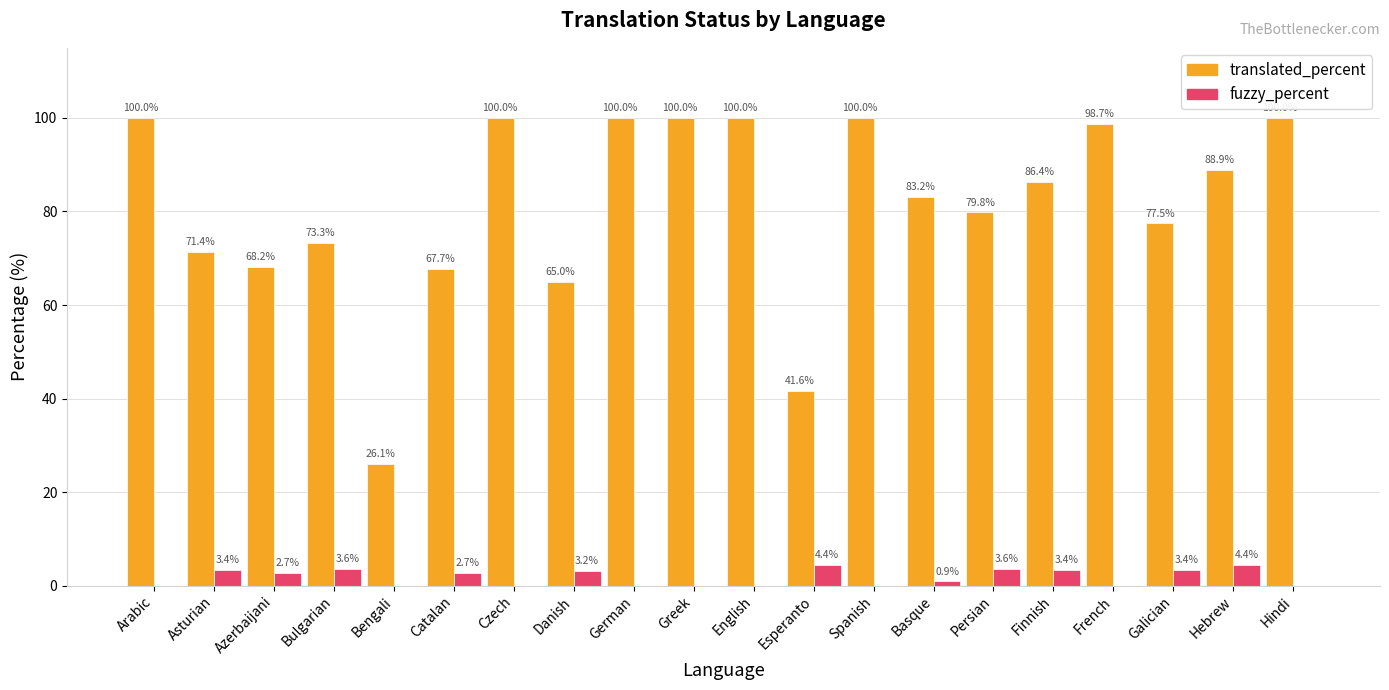

At which label does fuzzy_percent first exceed 2?

Asturian